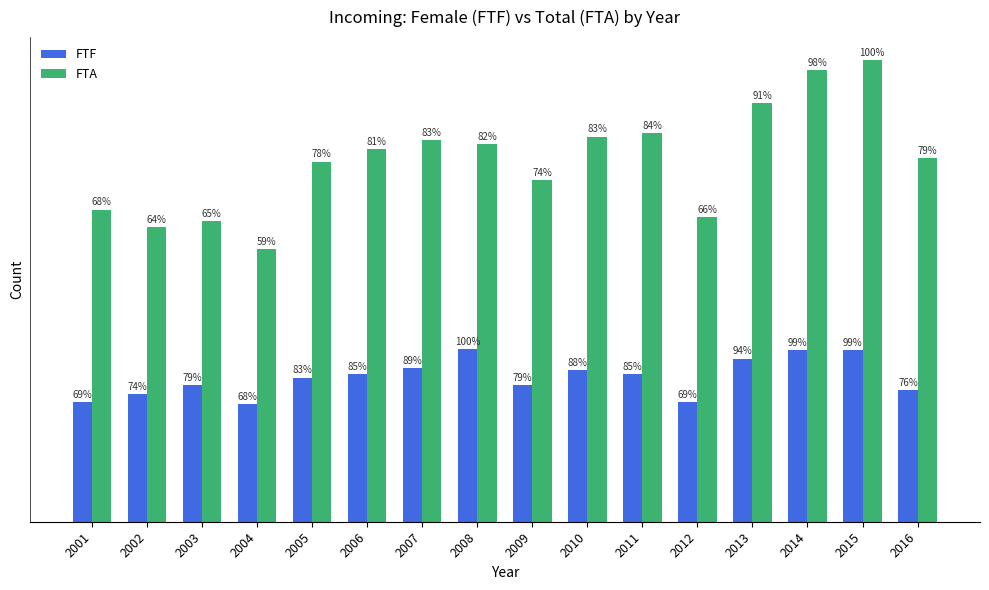

Reading left to right, extract all data points from this chart.

FTF: 2001=548	2002=582	2003=623	2004=536	2005=659	2006=674	2007=701	2008=791	2009=624	2010=693	2011=676	2012=548	2013=746	2014=785	2015=783	2016=601
FTA: 2001=1427	2002=1347	2003=1373	2004=1245	2005=1646	2006=1702	2007=1743	2008=1726	2009=1562	2010=1761	2011=1777	2012=1394	2013=1915	2014=2063	2015=2110	2016=1662